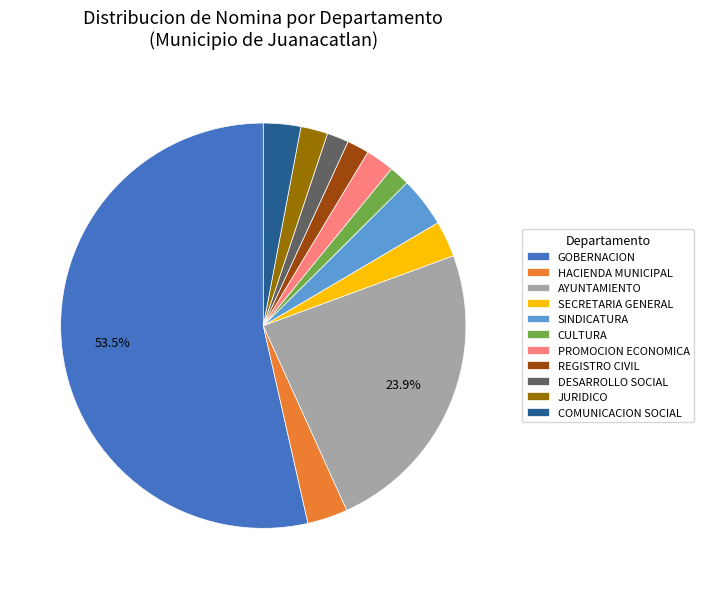

Do SINDICATURA and GOBERNACION together represent more than half of the pie?

Yes